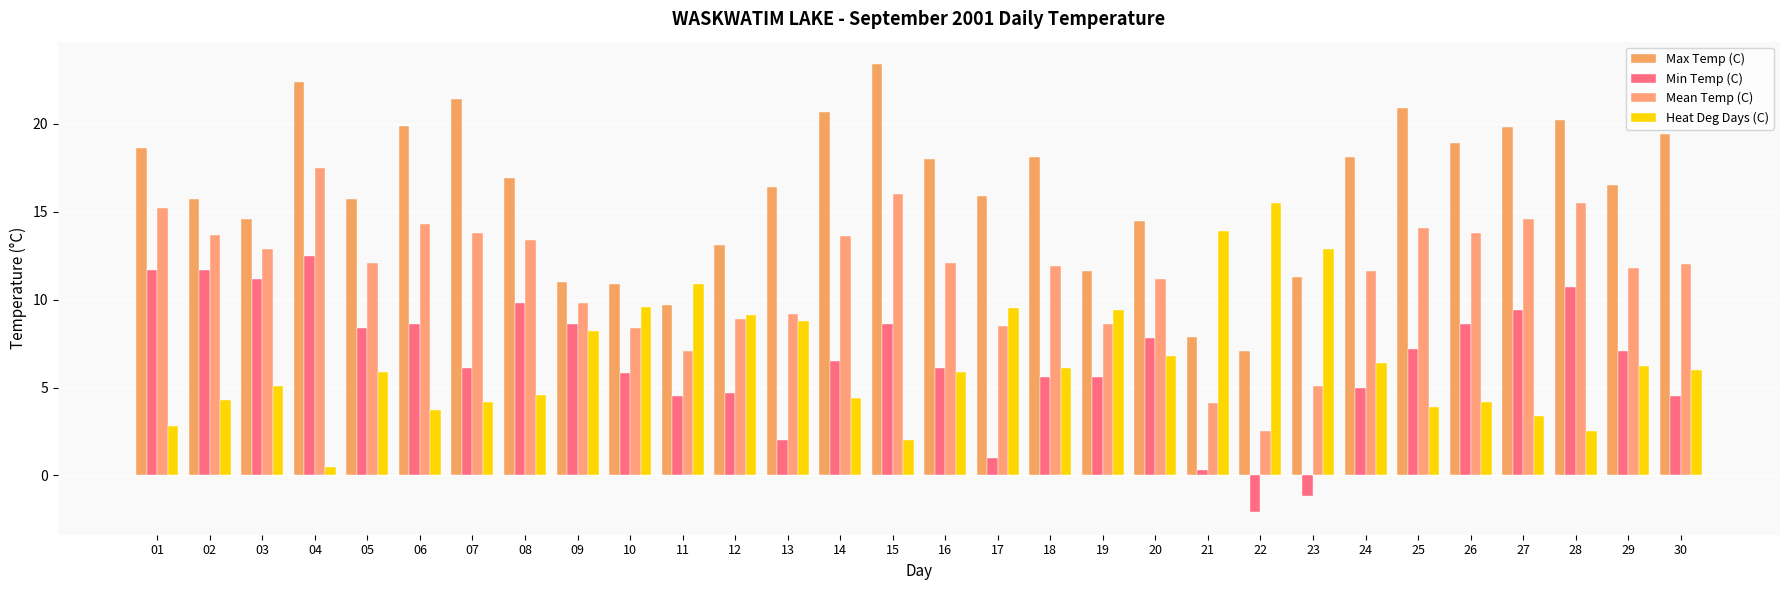

What is the average value of the Heat Deg Days (C) series?

6.6